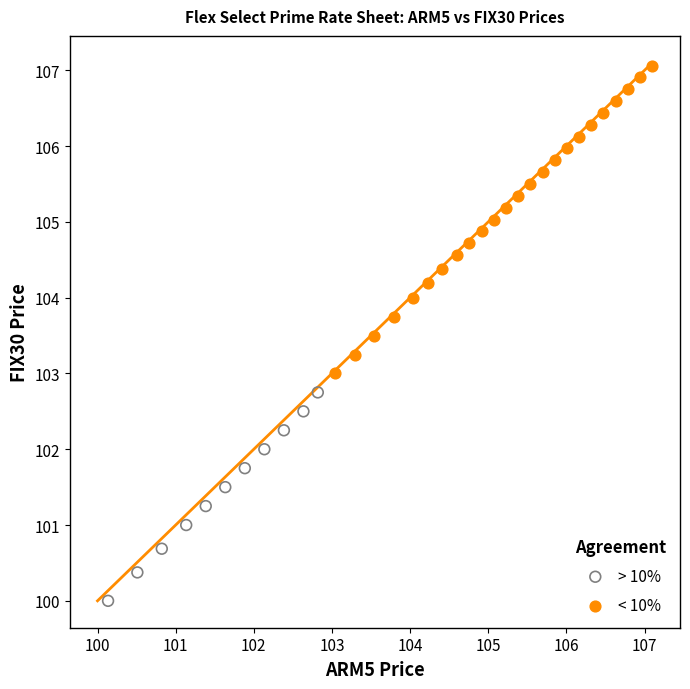

Which series has the widest spread of Y values?

< 10%